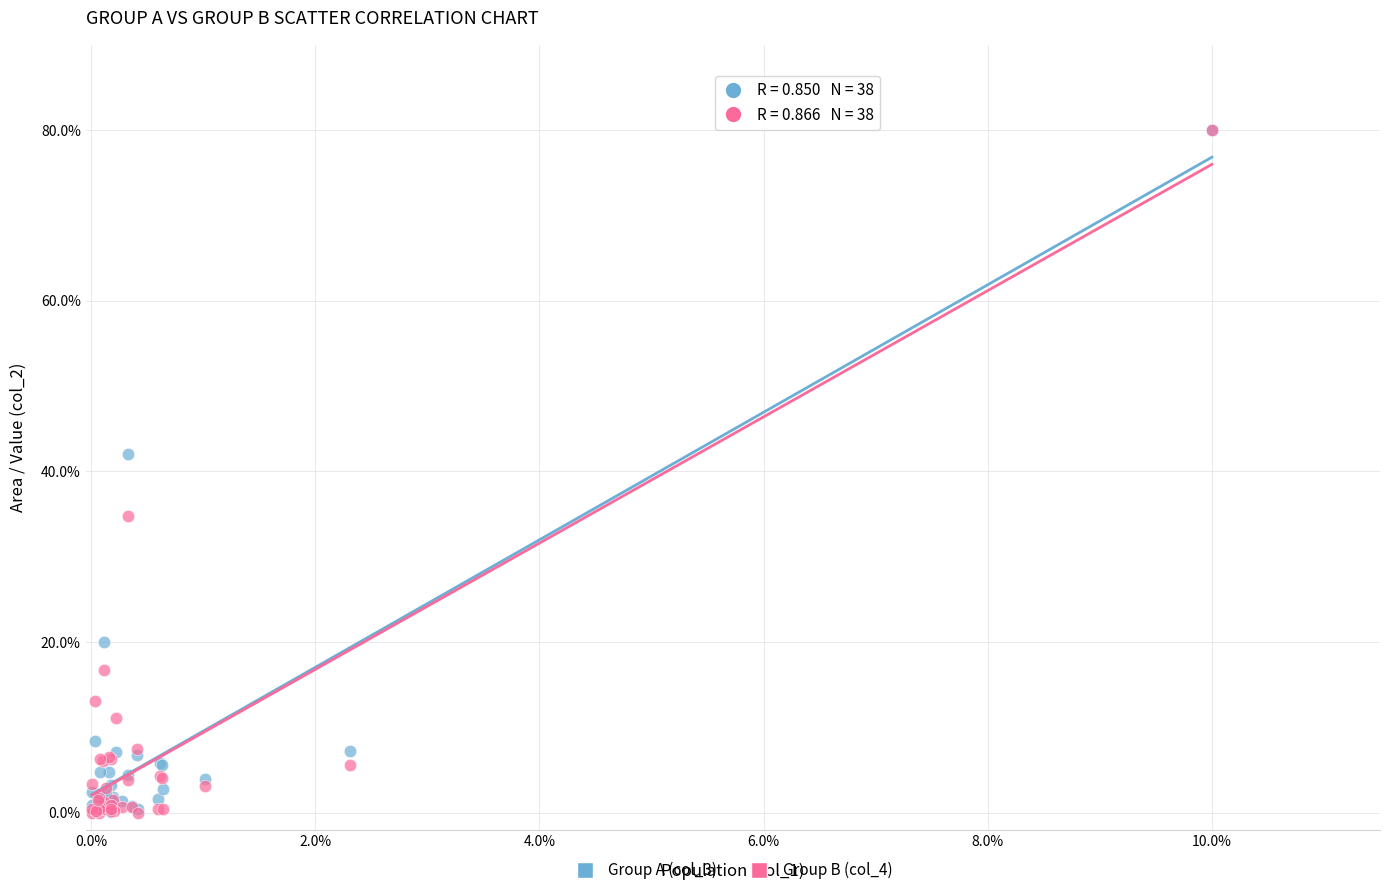

Across all series, what Y value is closest to 40?

42.1